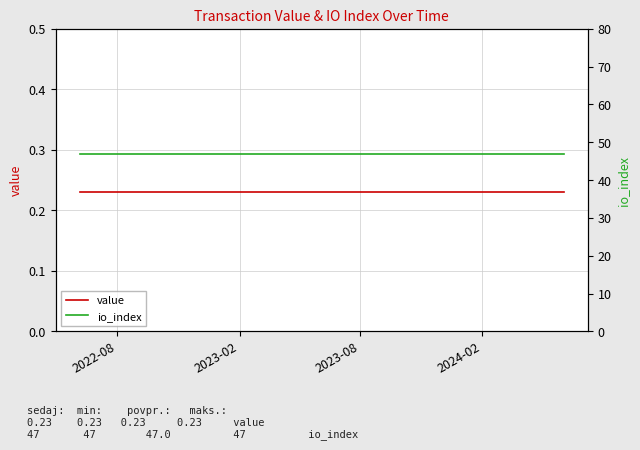

Does the chart have visible grid lines?

Yes